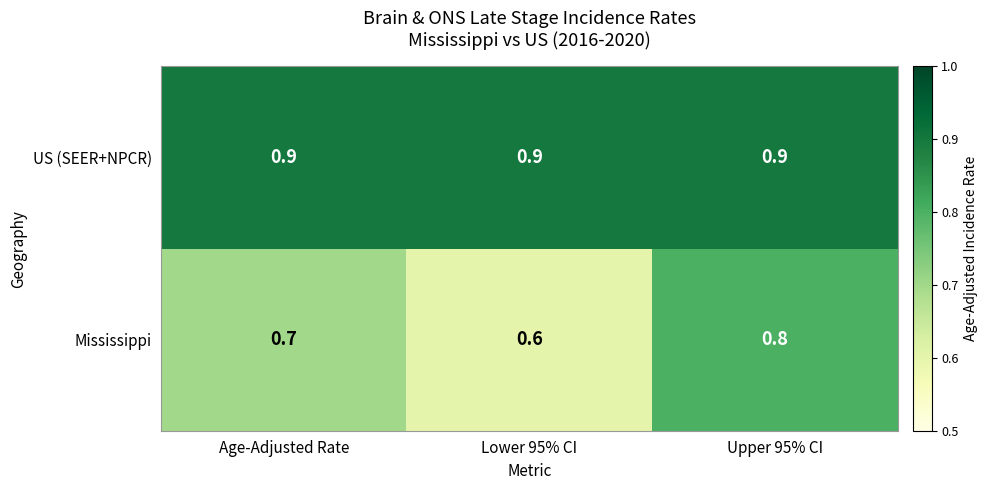

What value does the Mississippi series have at Age-Adjusted Rate?

0.7